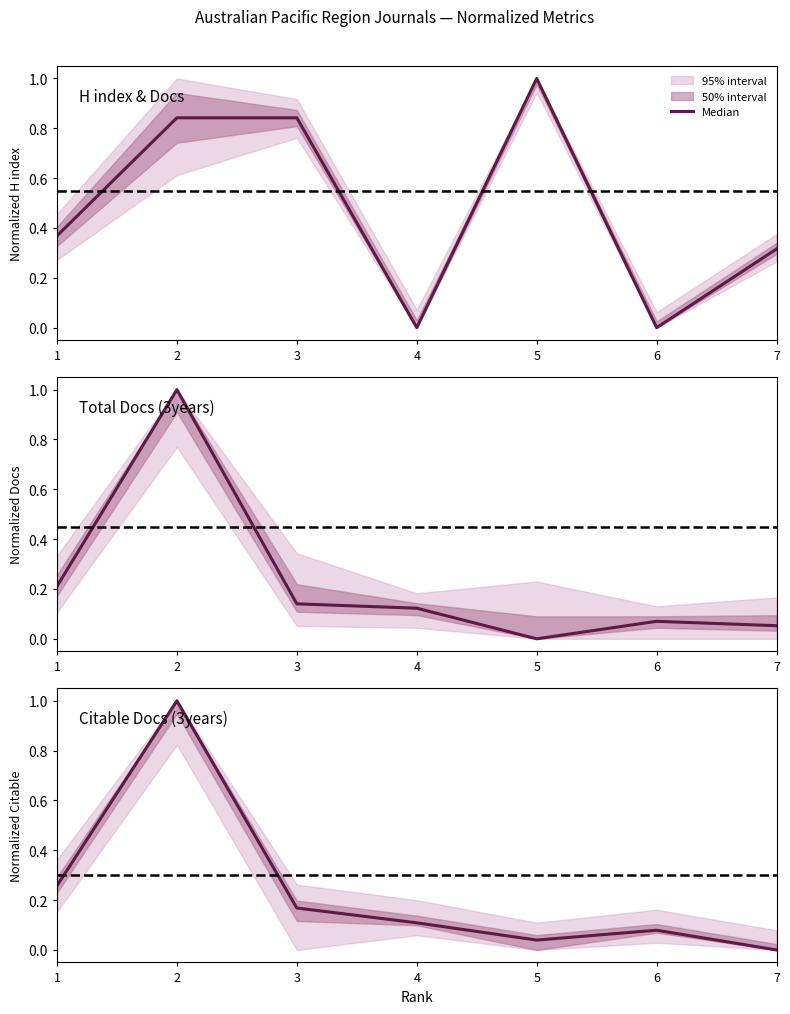

Is it true that the value at 5 is 0.1?

False